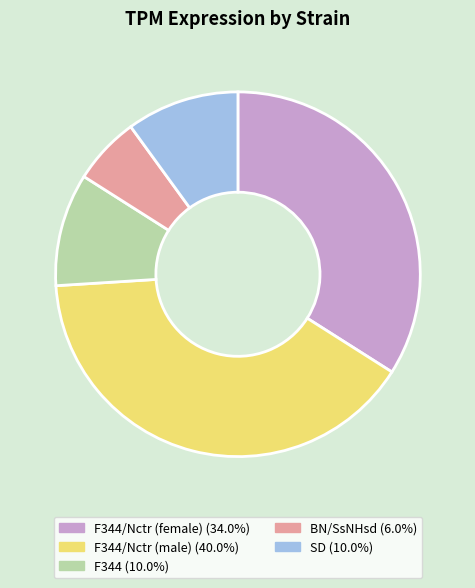

Is there a majority slice in this chart?

No